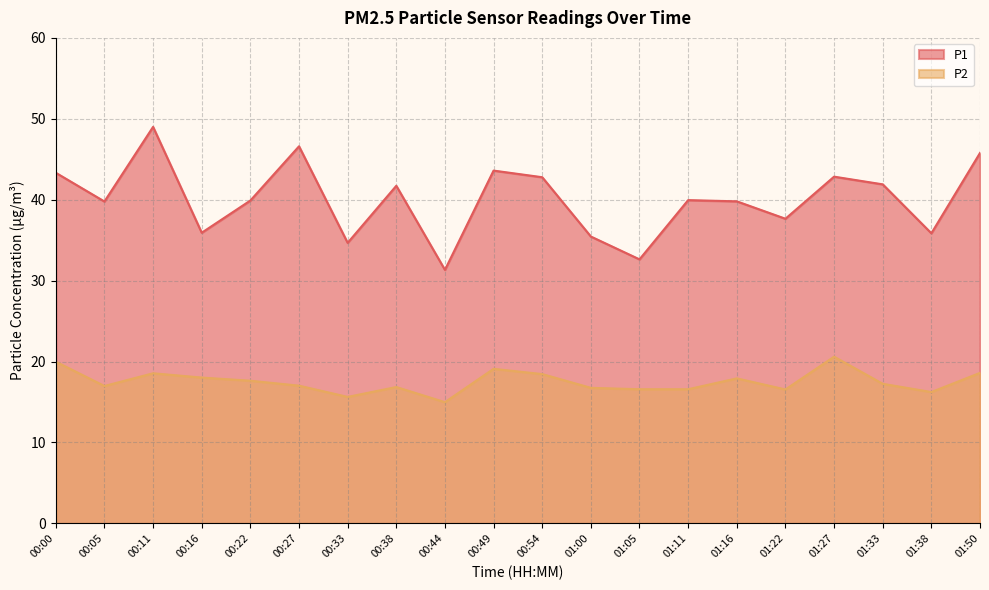

What is the total value across all series at 00:00?

63.3